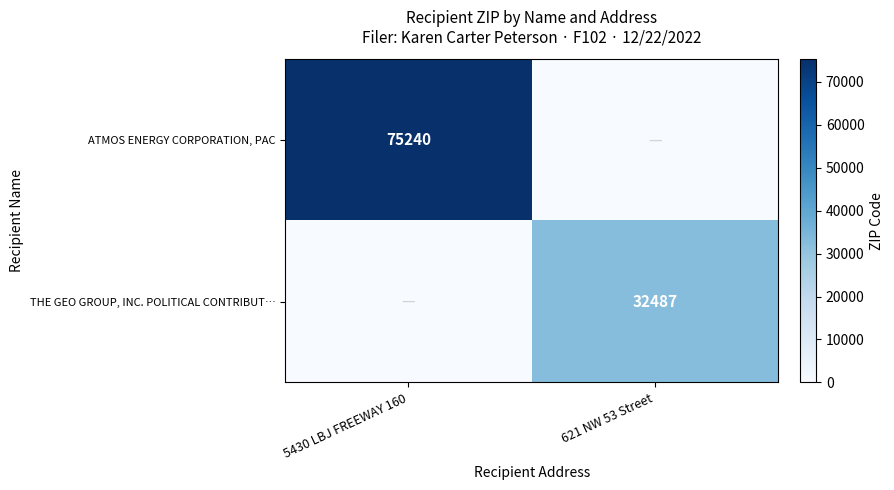

The value of THE GEO GROUP, INC. POLITICAL CONTRIBUT… at 621 NW 53 Street is 32487. True or false?

True